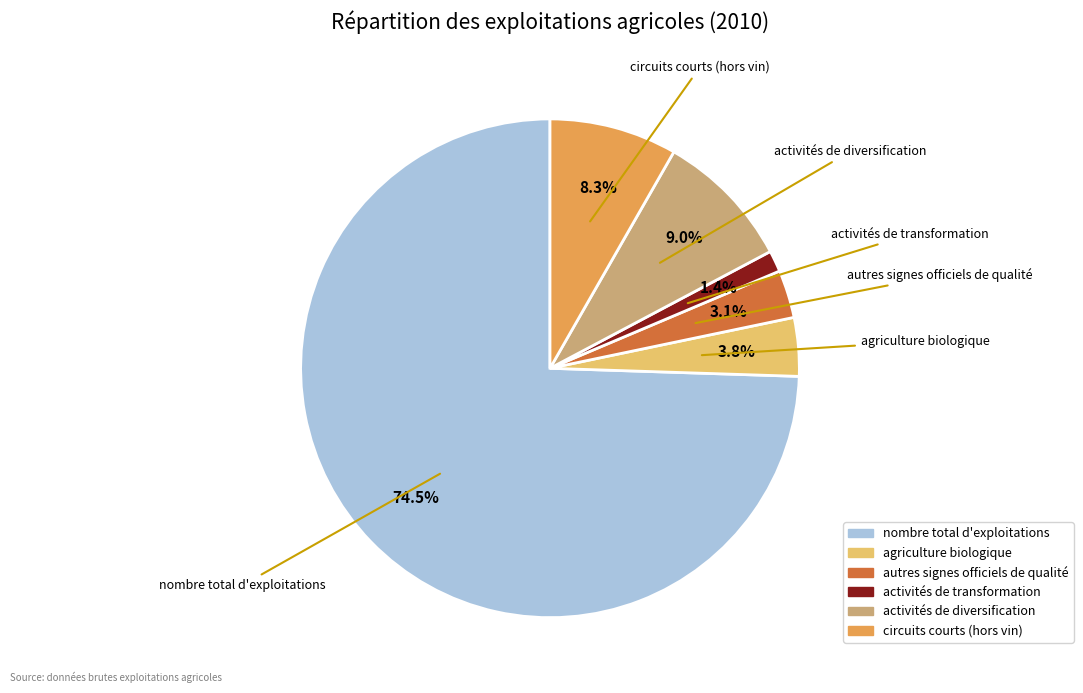

To the nearest percent, what is the difference between the largest and smallest slice percentages?

73%